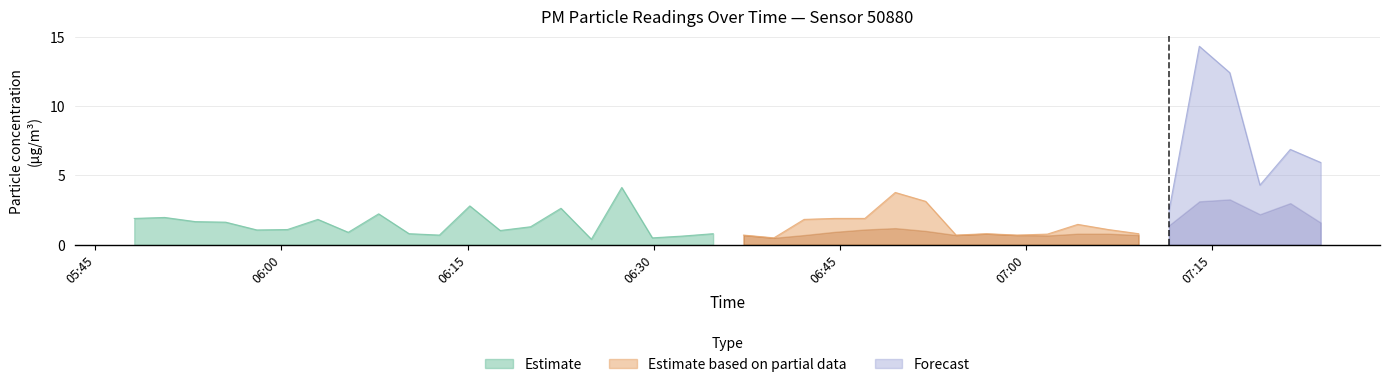

How many data points does each series have?

40